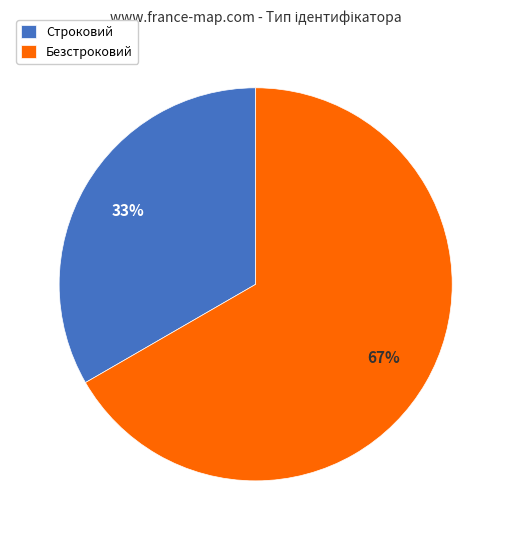

Is there any slice that represents more than half of the pie?

Yes